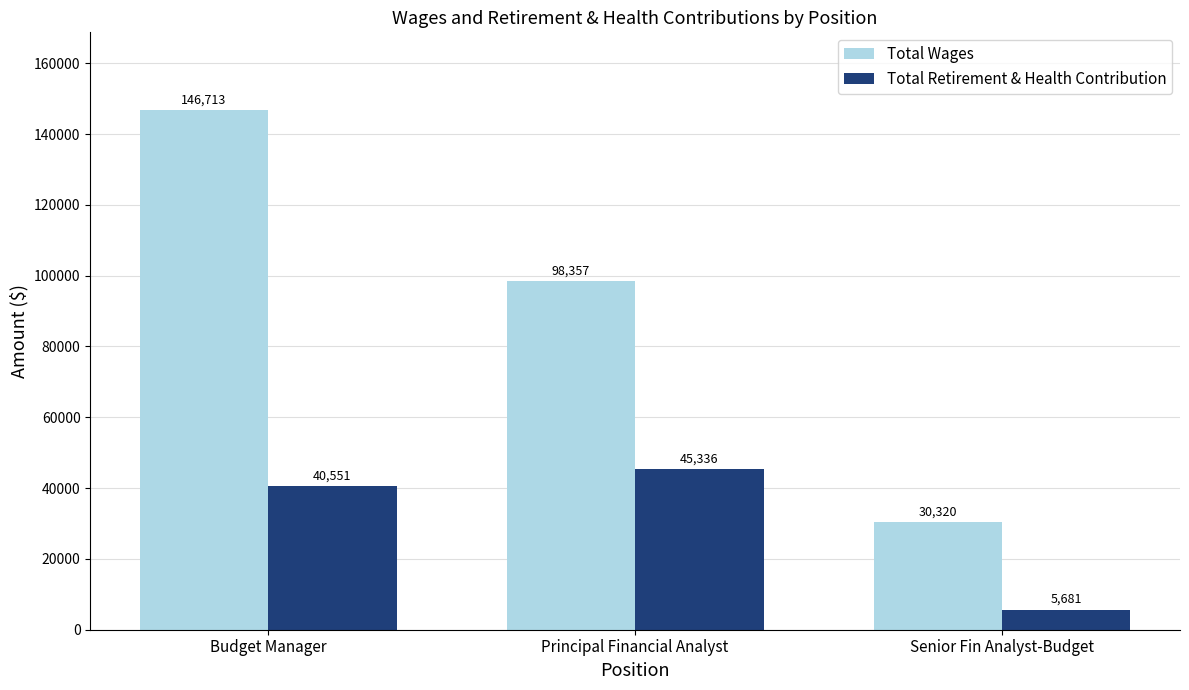

True or false: Total Retirement & Health Contribution has a value of 5681 at Senior Fin Analyst-Budget.

True